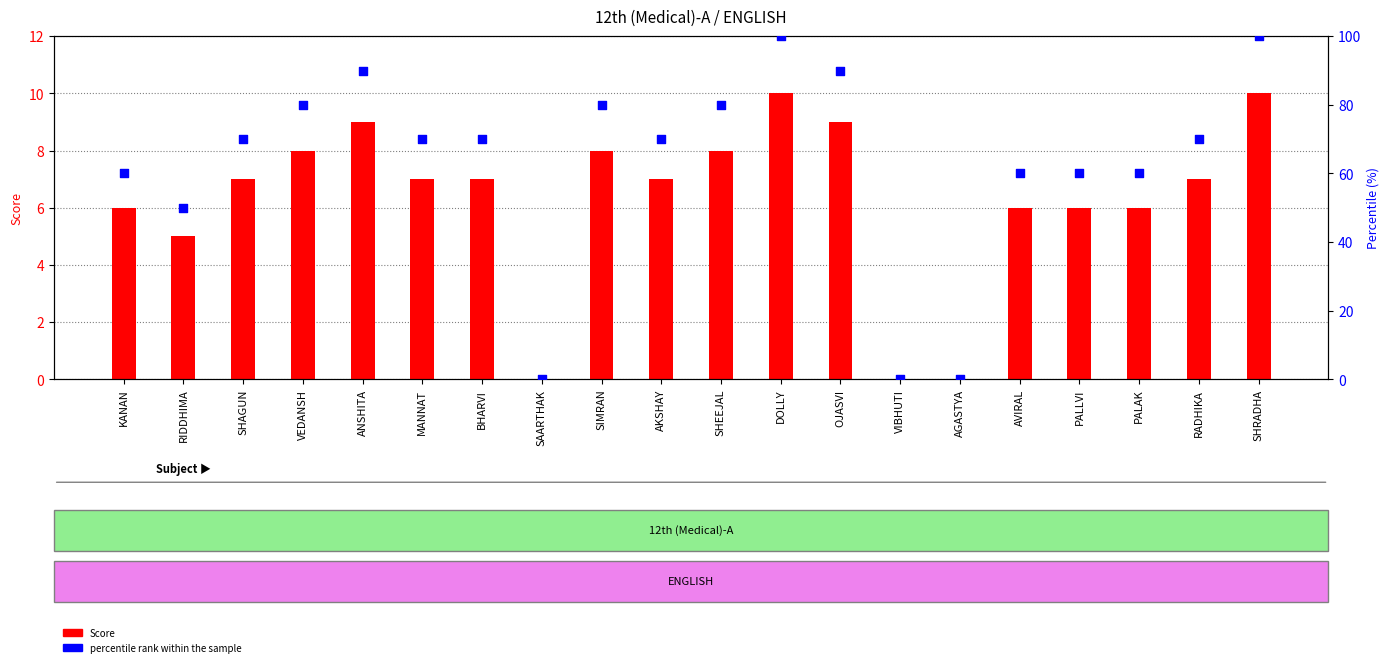

Which series has the largest Y range (max minus min)?

percentile rank within the sample